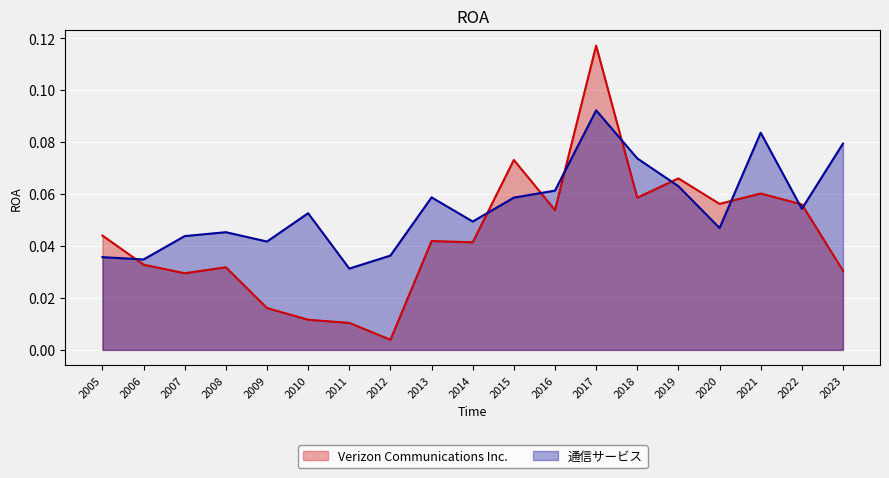

The 通信サービス series shows 0.1 at 2014. True or false?

False